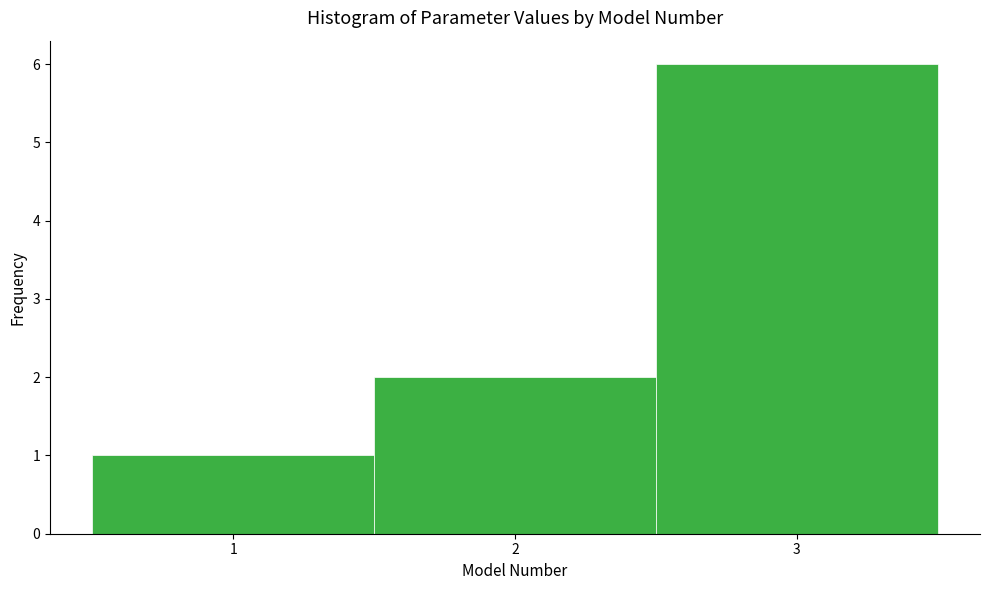

Which range on the x-axis has the tallest bar?

2.5 to 3.5